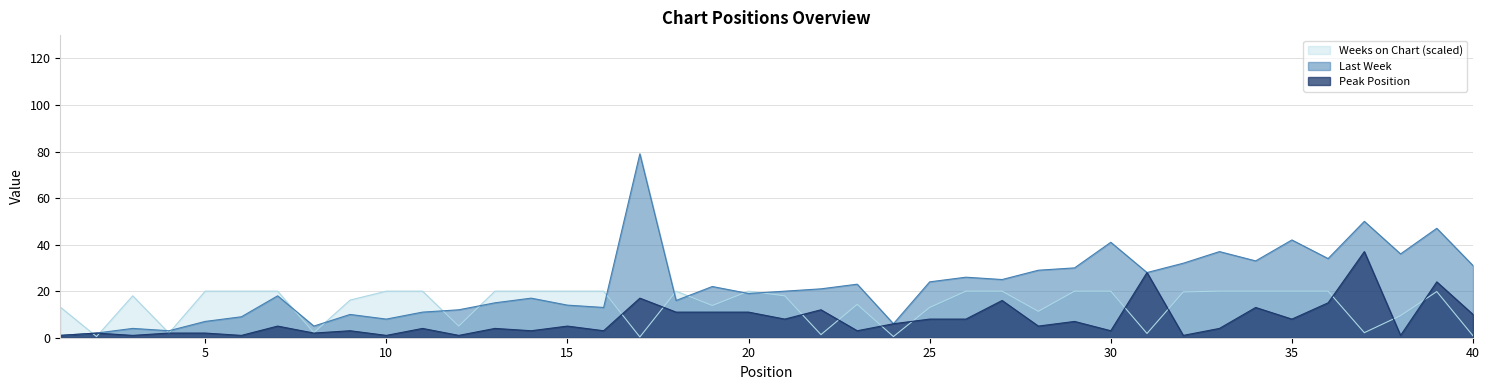

Reading left to right, what are all the values shown in this chart?

Last Week: 1.0	2.0	4.0	3.0	7.0	9.0	18.0	5.0	10.0	8.0	11.0	12.0	15.0	17.0	14.0	13.0	79.0	16.0	22.0	19.0	20.0	21.0	23.0	6.0	24.0	26.0	25.0	29.0	30.0	41.0	28.0	32.0	37.0	33.0	42.0	34.0	50.0	36.0	47.0	31.0
Peak Position: 1.0	2.0	1.0	2.0	2.0	1.0	5.0	2.0	3.0	1.0	4.0	1.0	4.0	3.0	5.0	3.0	17.0	11.0	11.0	11.0	8.0	12.0	3.0	6.0	8.0	8.0	16.0	5.0	7.0	3.0	28.0	1.0	4.0	13.0	8.0	15.0	37.0	1.0	24.0	10.0
Weeks on Chart: 13.2	0.5	18.0	2.0	20.0	20.0	20.0	2.2	16.2	20.0	20.0	5.0	20.0	20.0	20.0	20.0	0.3	20.0	13.8	20.0	18.0	1.3	14.3	0.5	13.0	20.0	20.0	11.3	20.0	20.0	1.8	19.7	20.0	20.0	20.0	20.0	2.2	9.5	19.8	0.8